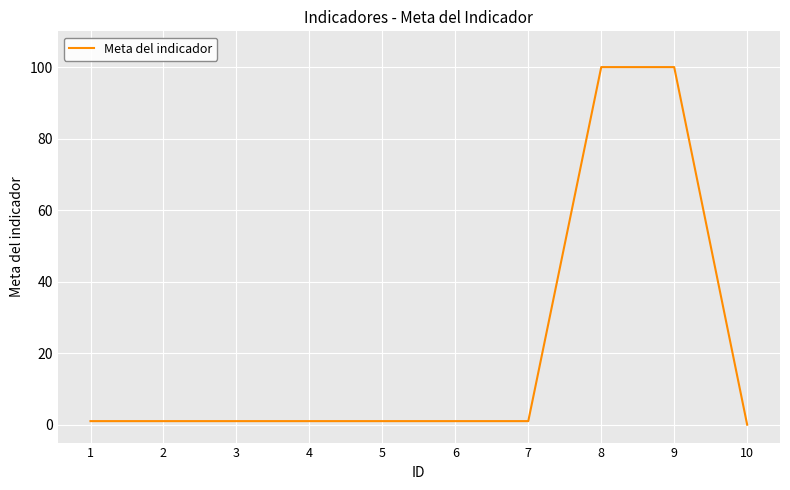

Approximately how many times larger is the value at 7 compared to 4?

1.0